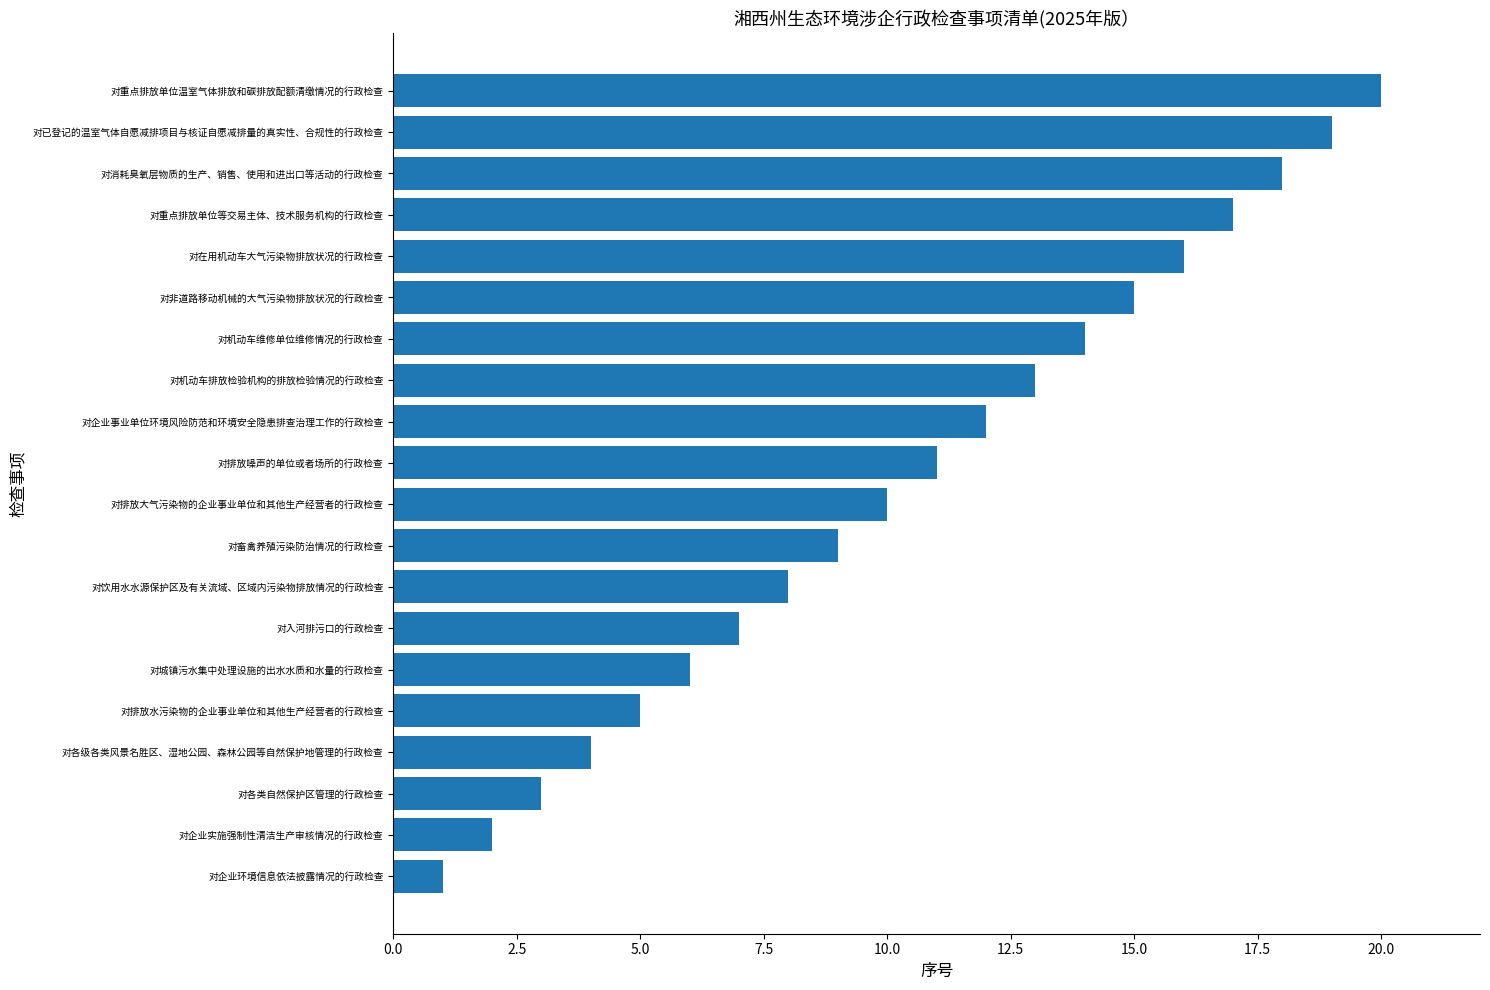

The chart shows a value of 20 at 对排放噪声的单位或者场所的行政检查. True or false?

False